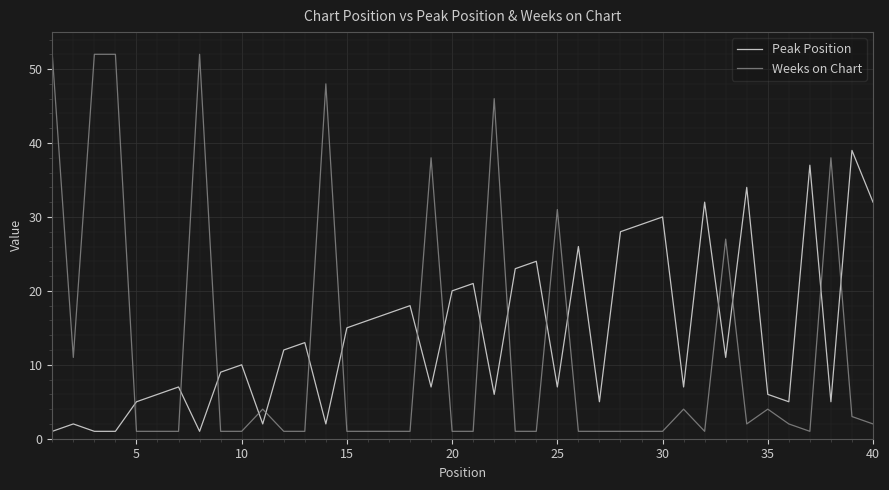

Does the chart have visible grid lines?

Yes